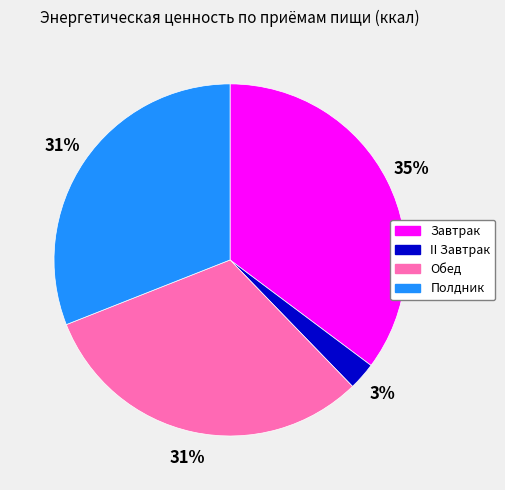

Combined, do Завтрак and Полдник account for over 50%?

Yes